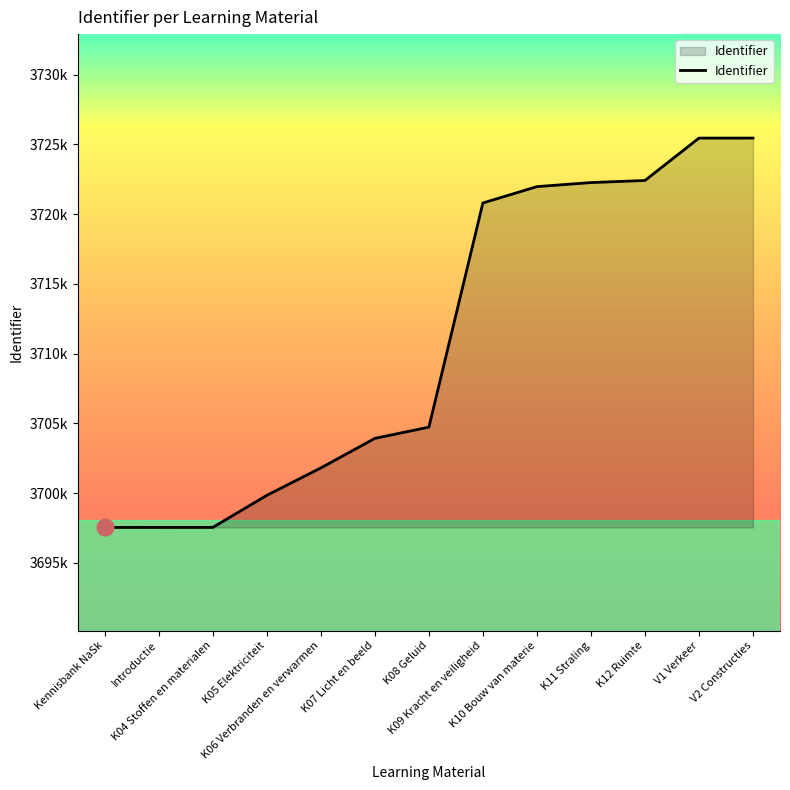

Does the chart display data point markers on the line(s)?

No